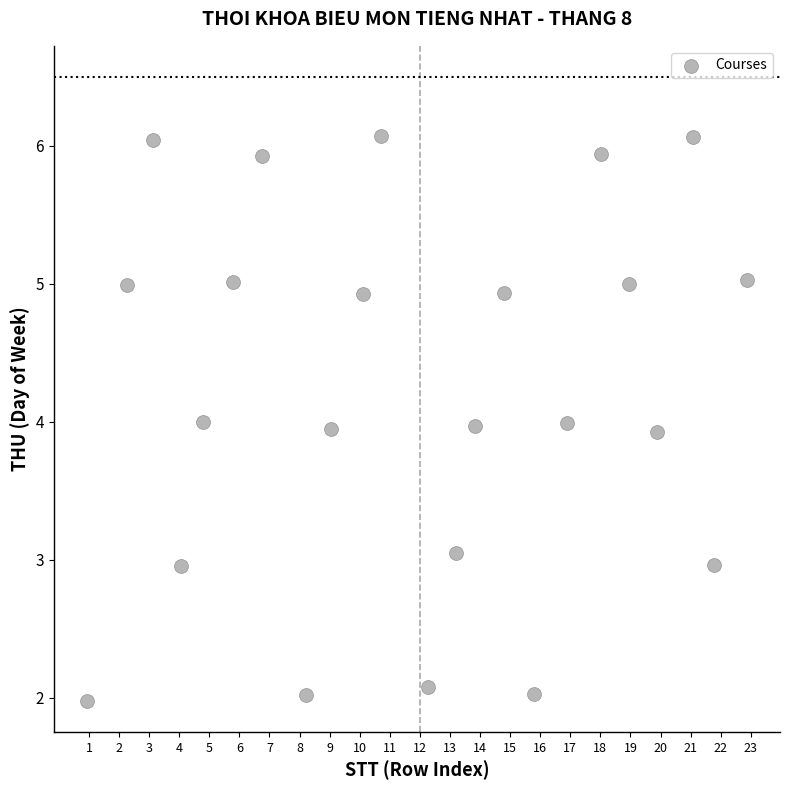

What is the range of Y values (max minus min)?

4.1